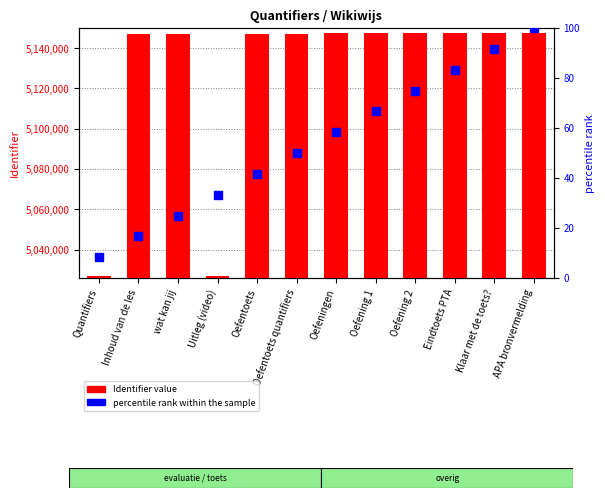

Is the value of percentile rank within the sample at Oefening 2 greater than the value of Identifier value at Eindtoets PTA?

No